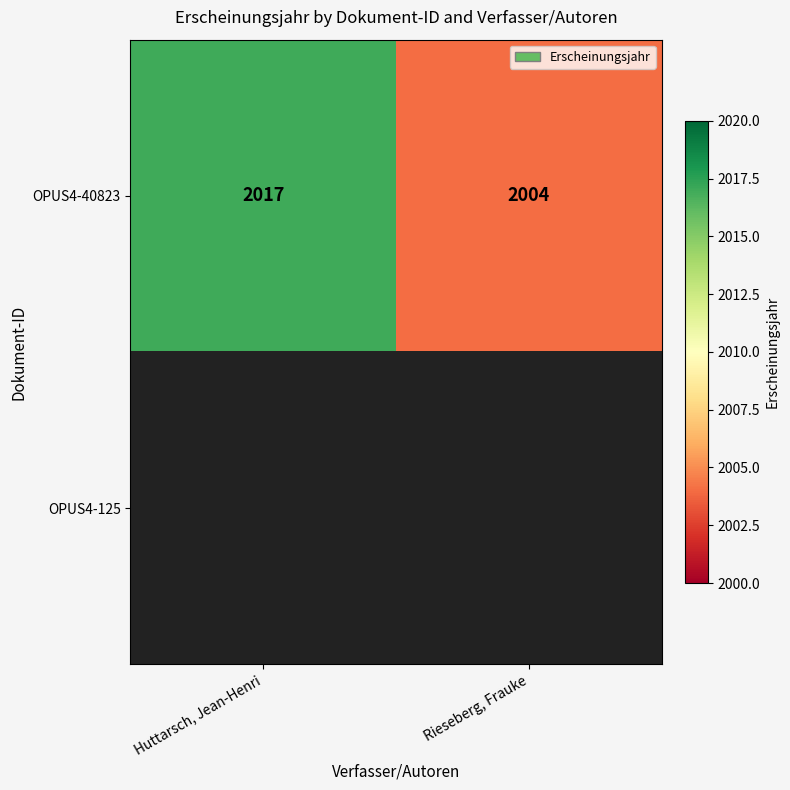

Where is OPUS4-40823 nearest to the value 2010?

Rieseberg, Frauke